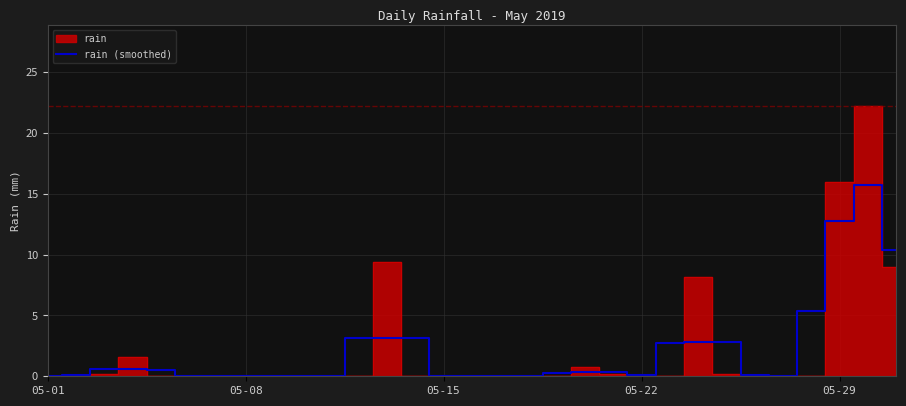

The value of rain (smoothed) at 05-15 is 0.0. True or false?

True